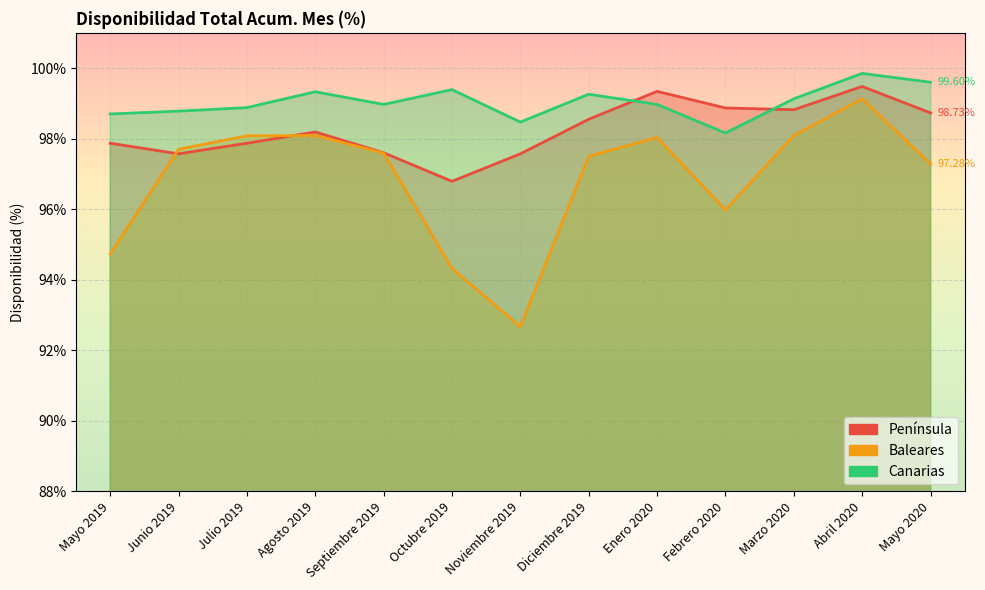

Does the chart display data point markers on the line(s)?

No